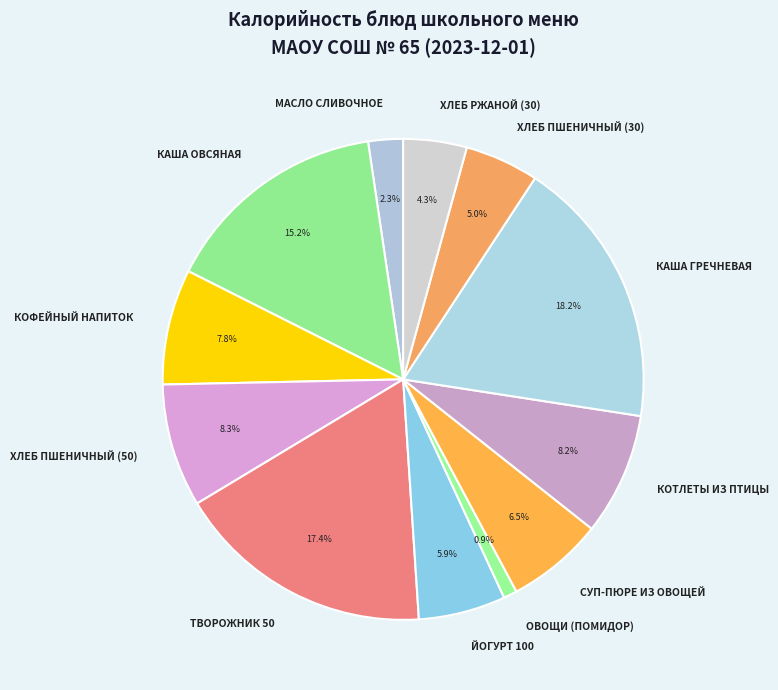

To the nearest percent, what is the difference between the largest and smallest slice percentages?

17%